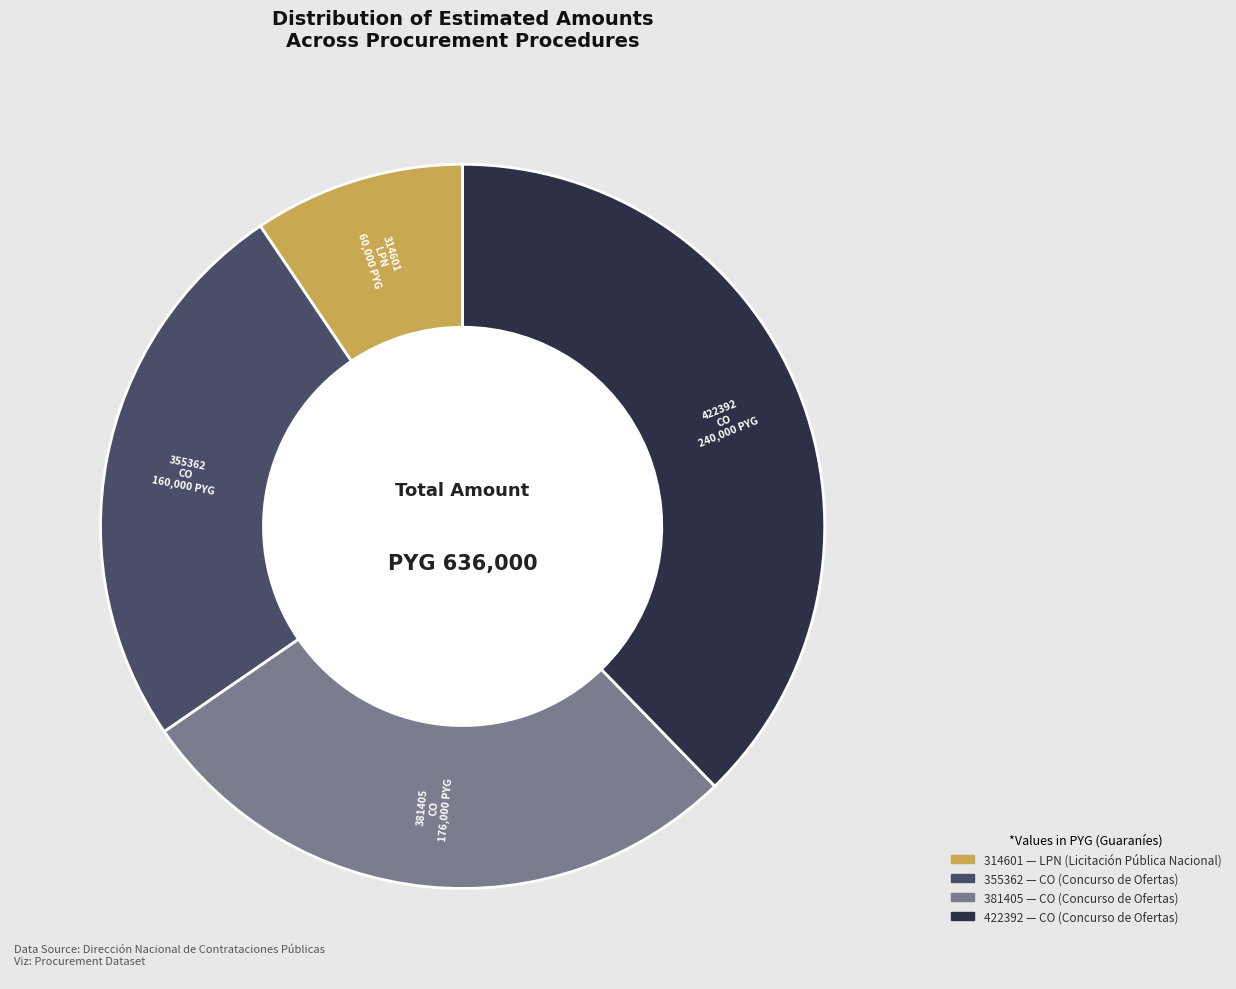

Which category has the biggest portion of the pie?

422392 CO 240,000 PYG